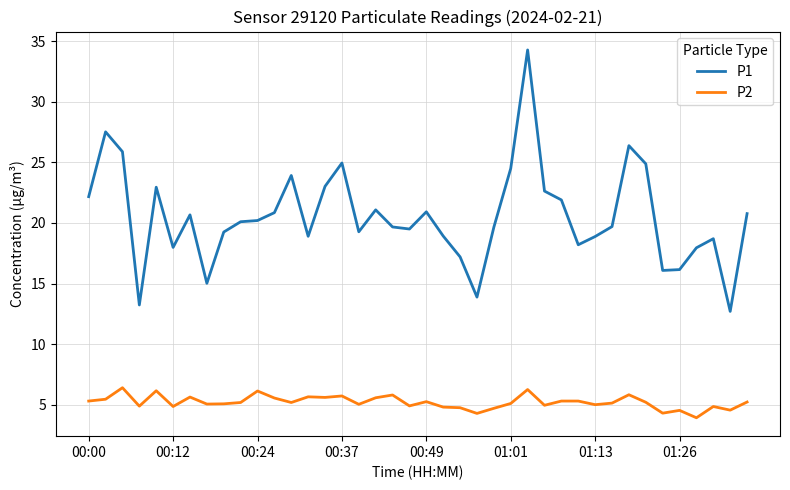

What is the sum of all P1 values?

820.4